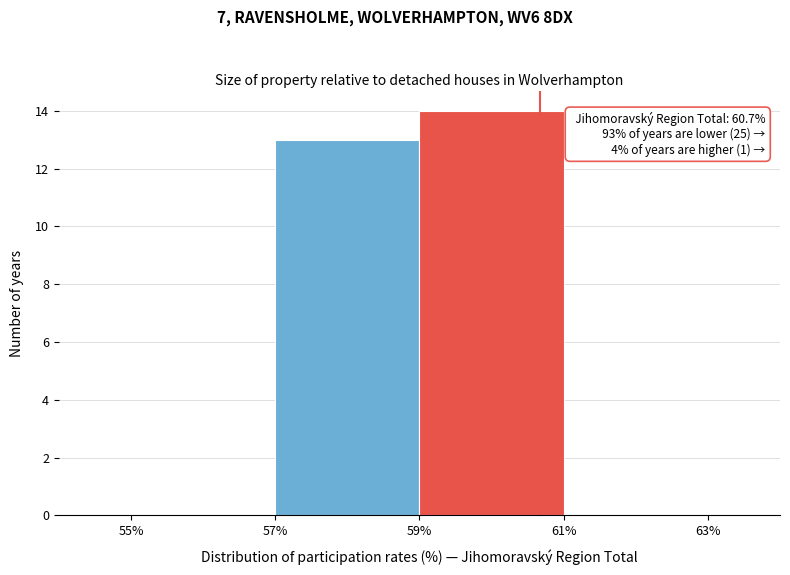

Over which range of the x-axis is the bar tallest?

59% to 61%